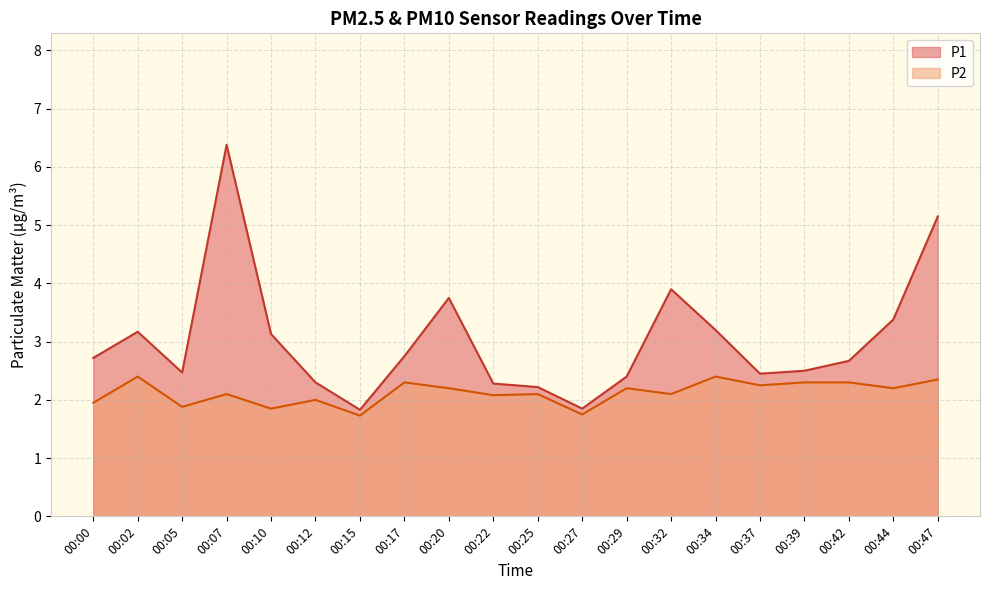

At how many categories does at least one series exceed 4?

2